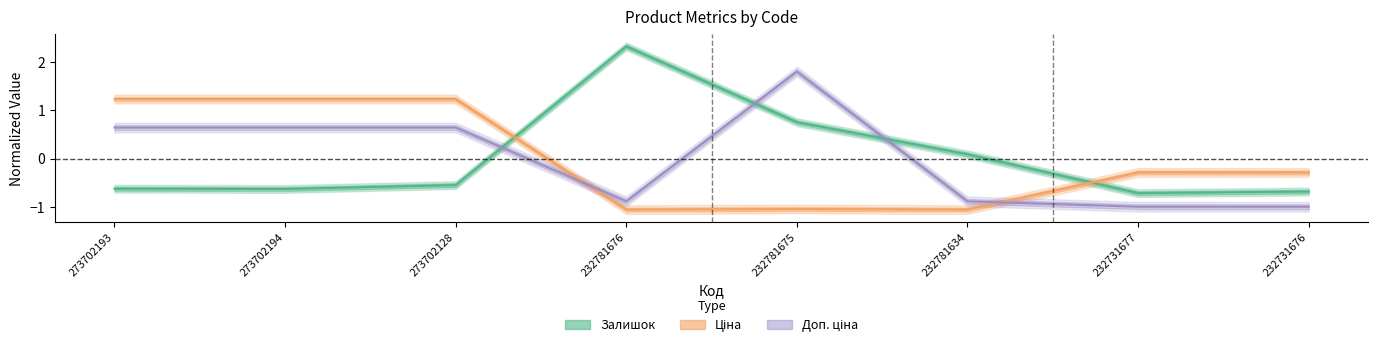

List the series in order of their peak value, lowest first.

Ціна, Доп. ціна, Залишок